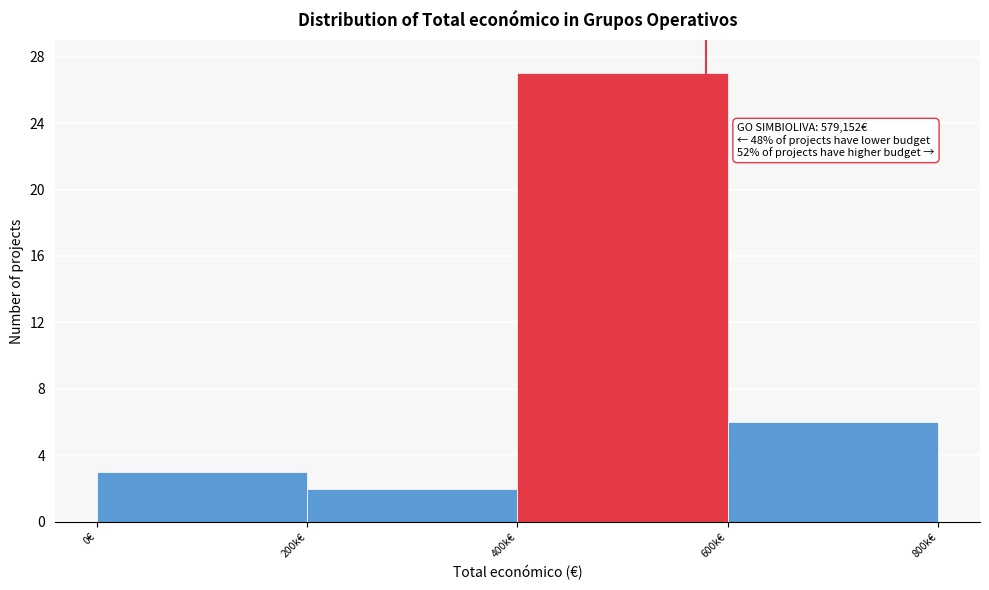

Reading left to right, what are all the values shown in this chart?

0€=3	200k€=2	400k€=27	600k€=6